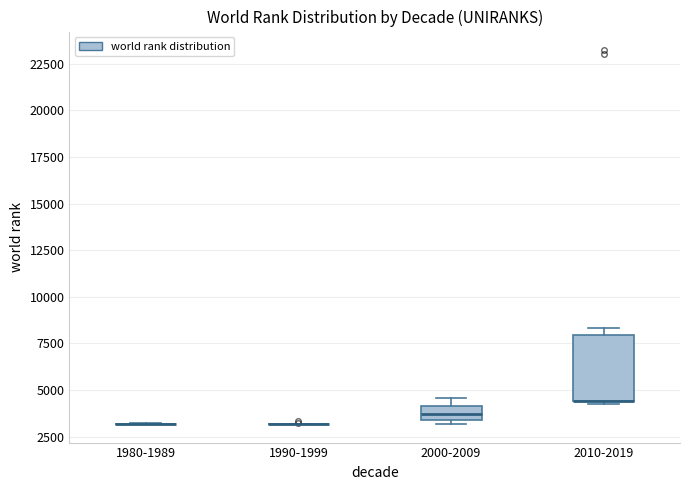

Which box is the tallest, from its lower edge to its upper edge?

2010-2019